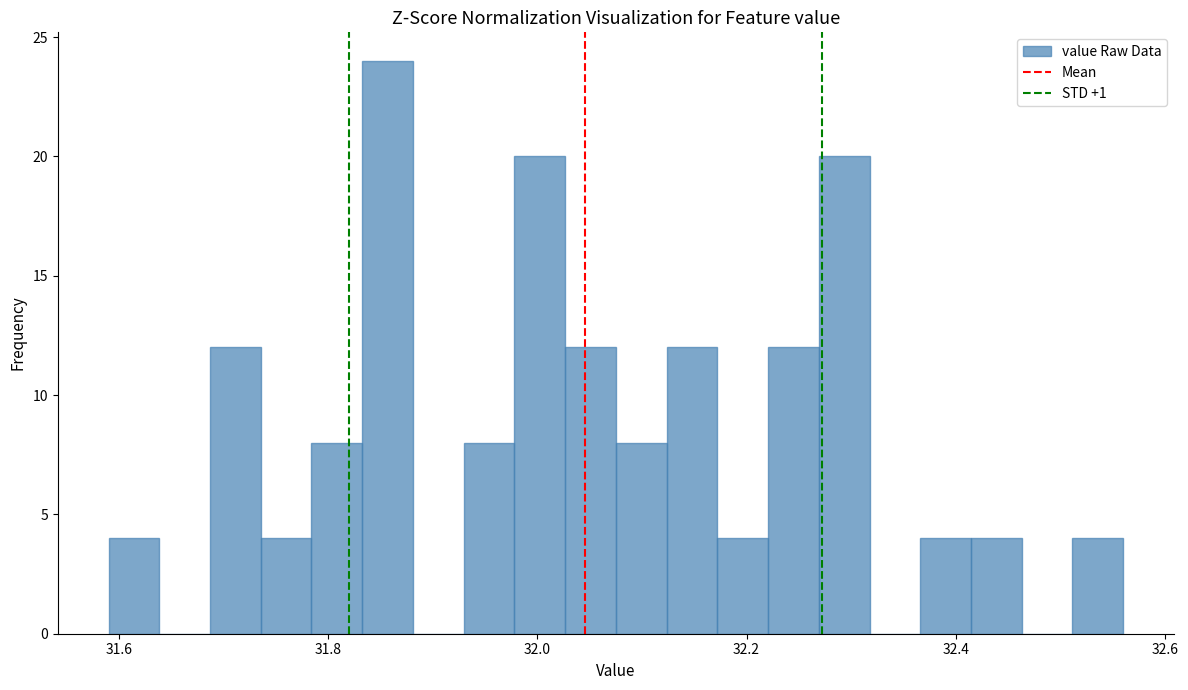

Read against the x-axis, roughly where is the centre of the tallest bar?

31.86